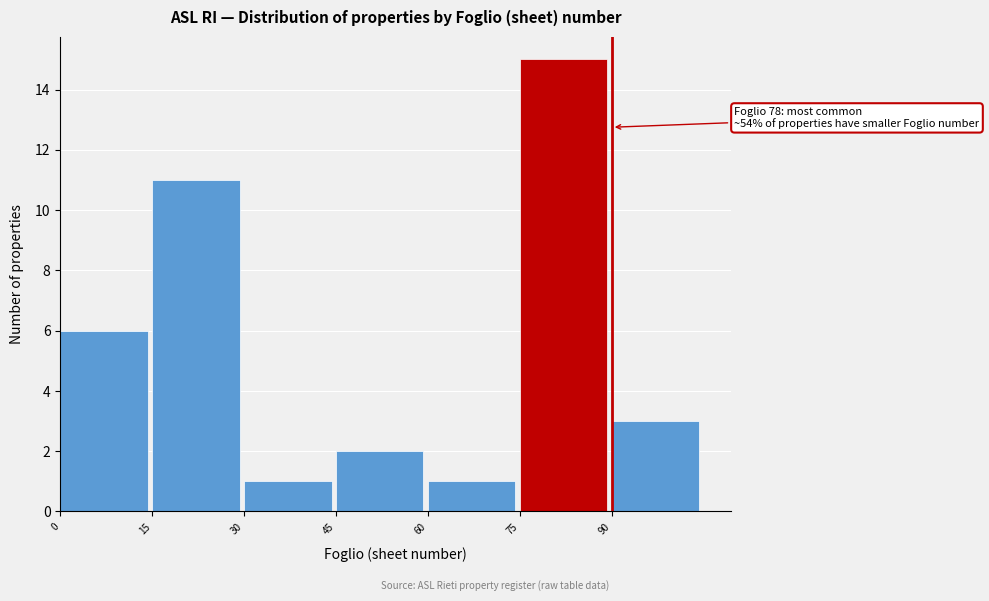

Over which range of the x-axis is the bar tallest?

75 to 90